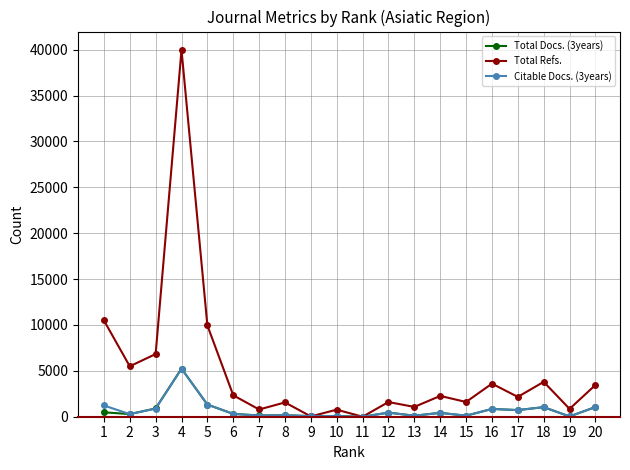

What is the value of the Total Docs. (3years) point at the 6th from the left?

310